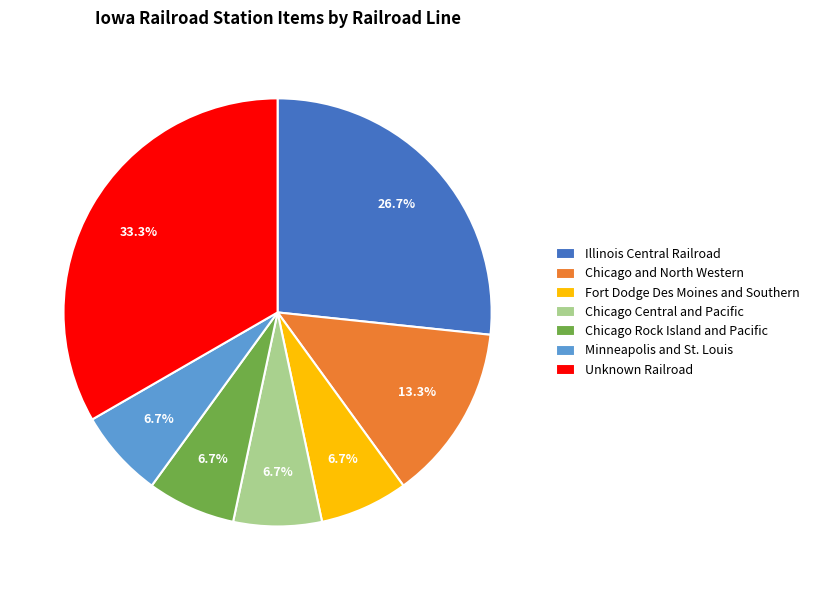

How much of the chart is everything except Fort Dodge Des Moines and Southern?

93.3%